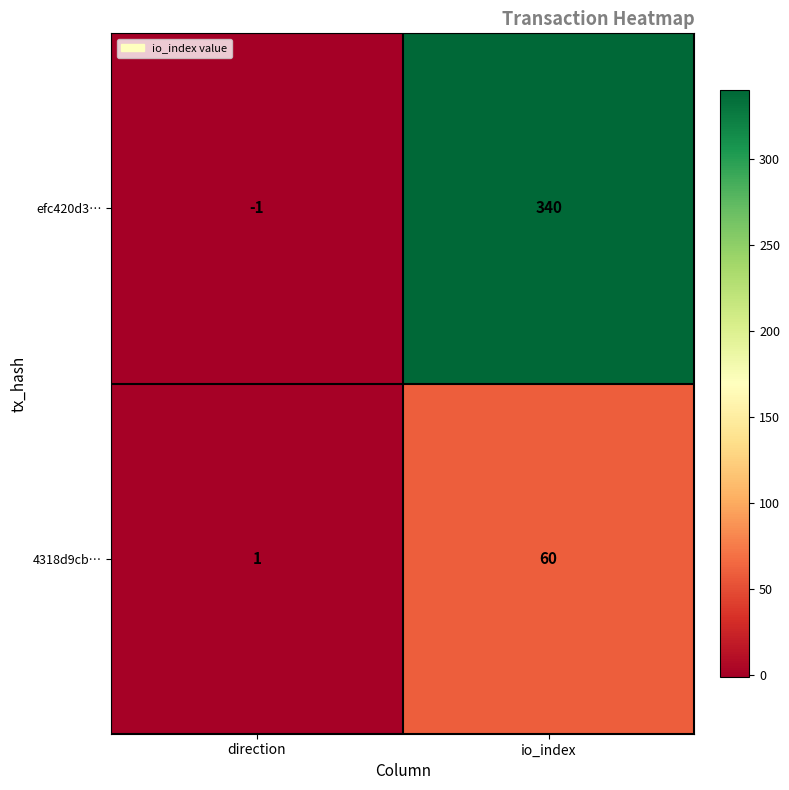

Reading left to right, transcribe all the data shown in this chart.

efc420d3…: direction=-1	io_index=340
4318d9cb…: direction=1	io_index=60